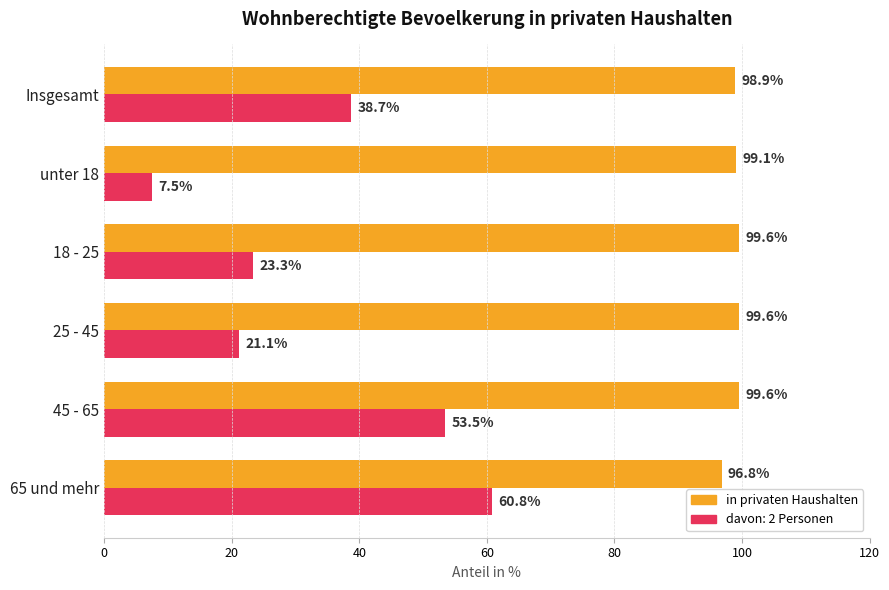

Which series has the widest spread of values?

davon: 2 Personen